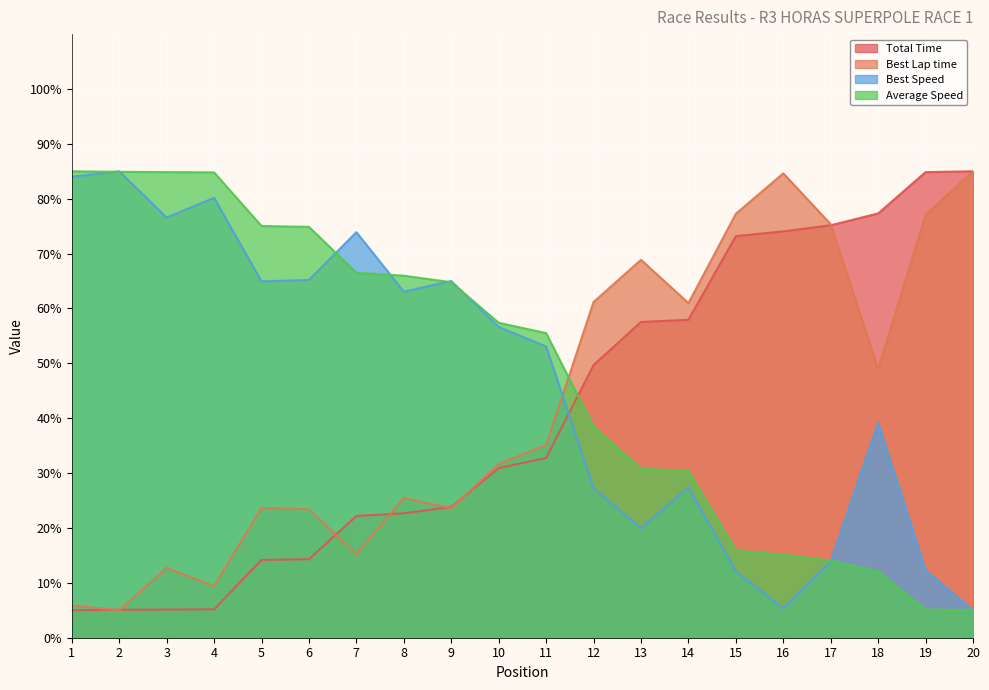

What is the total value across all series at 18?

177.5